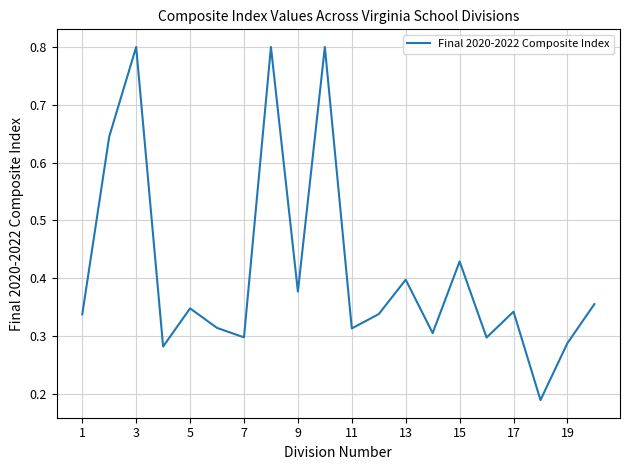

What is the maximum value shown in the chart?

0.8